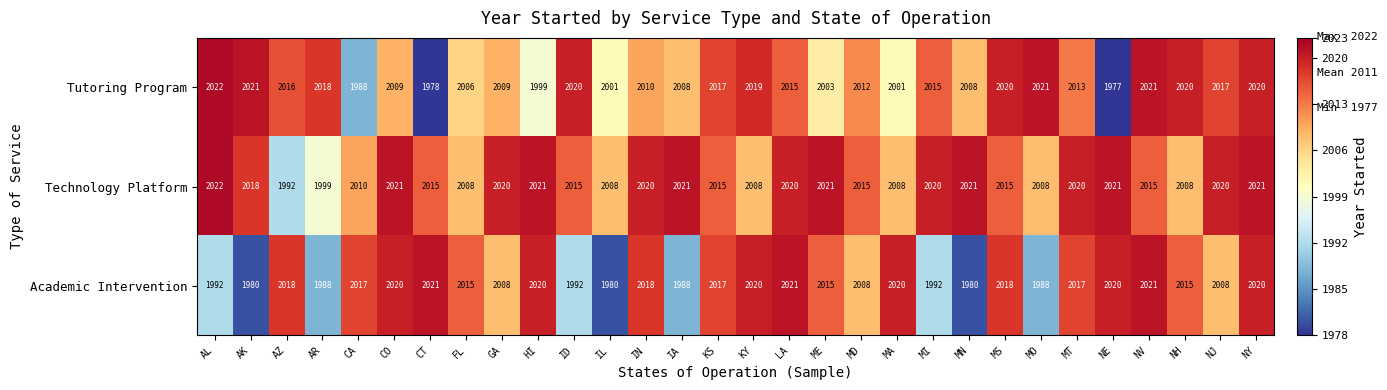

Which series has the largest range (max minus min)?

Tutoring Program